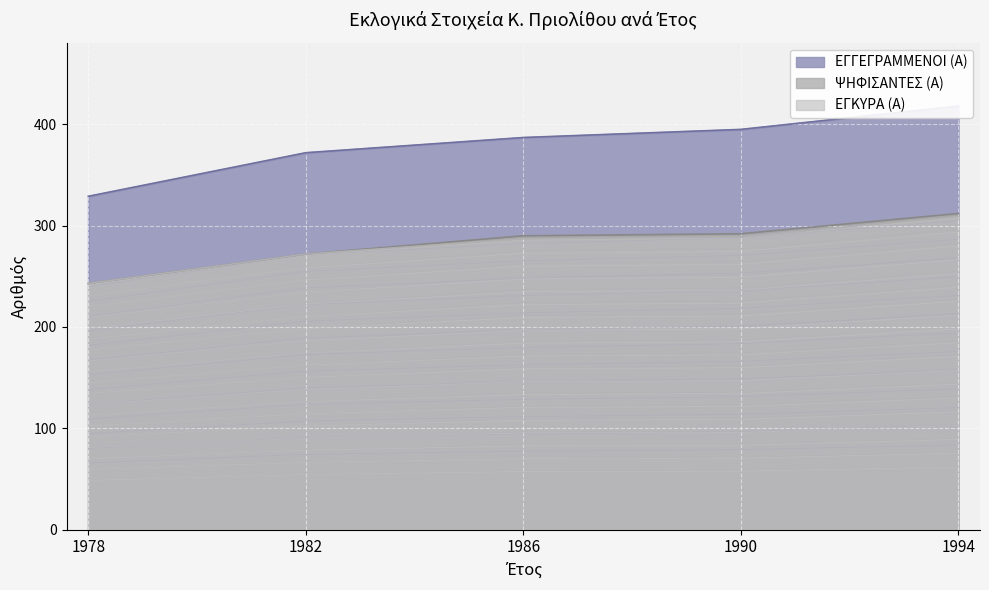

What is the difference between the maximum and minimum values in the ΕΓΚΥΡΑ (Α) series?

24.8